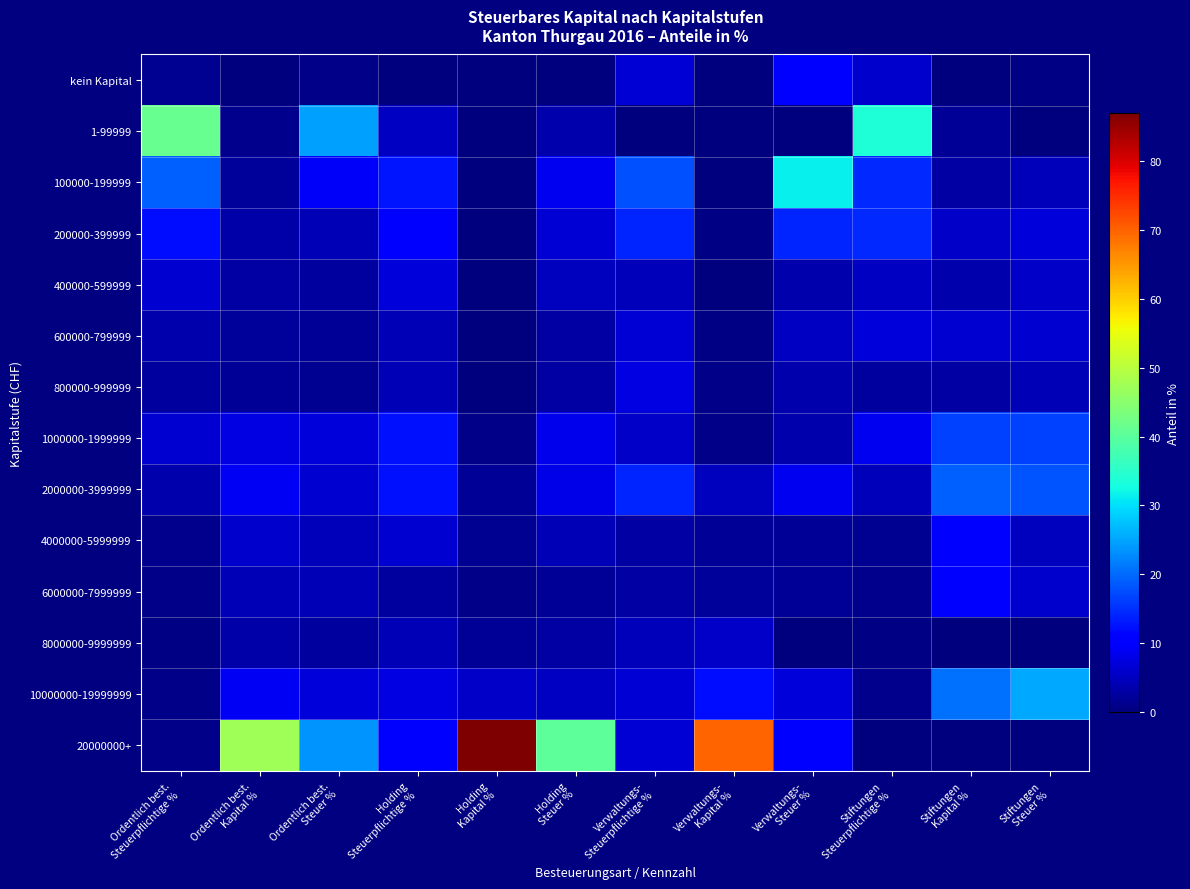

Reading right to left, what are all the values shown in this chart?

kein Kapital: Stiftungen
Steuer %=0.6	Stiftungen
Kapital %=0.0	Stiftungen
Steuerpflichtige %=5.8	Verwaltungs-
Steuer %=9.7	Verwaltungs-
Kapital %=0.0	Verwaltungs-
Steuerpflichtige %=6.6	Holding
Steuer %=0.0	Holding
Kapital %=0.0	Holding
Steuerpflichtige %=0.0	Ordentlich best.
Steuer %=0.7	Ordentlich best.
Kapital %=0.0	Ordentlich best.
Steuerpflichtige %=1.5
1-99999: Stiftungen
Steuer %=0.3	Stiftungen
Kapital %=1.8	Stiftungen
Steuerpflichtige %=33.8	Verwaltungs-
Steuer %=0.0	Verwaltungs-
Kapital %=0.0	Verwaltungs-
Steuerpflichtige %=0.0	Holding
Steuer %=3.7	Holding
Kapital %=0.0	Holding
Steuerpflichtige %=5.3	Ordentlich best.
Steuer %=24.6	Ordentlich best.
Kapital %=1.3	Ordentlich best.
Steuerpflichtige %=41.3
100000-199999: Stiftungen
Steuer %=4.6	Stiftungen
Kapital %=2.9	Stiftungen
Steuerpflichtige %=14.4	Verwaltungs-
Steuer %=31.5	Verwaltungs-
Kapital %=0.3	Verwaltungs-
Steuerpflichtige %=17.8	Holding
Steuer %=8.5	Holding
Kapital %=0.1	Holding
Steuerpflichtige %=12.8	Ordentlich best.
Steuer %=9.4	Ordentlich best.
Kapital %=2.2	Ordentlich best.
Steuerpflichtige %=19.2
200000-399999: Stiftungen
Steuer %=7.0	Stiftungen
Kapital %=5.5	Stiftungen
Steuerpflichtige %=14.4	Verwaltungs-
Steuer %=14.0	Verwaltungs-
Kapital %=0.6	Verwaltungs-
Steuerpflichtige %=14.0	Holding
Steuer %=6.6	Holding
Kapital %=0.1	Holding
Steuerpflichtige %=9.6	Ordentlich best.
Steuer %=4.2	Ordentlich best.
Kapital %=3.1	Ordentlich best.
Steuerpflichtige %=12.0
400000-599999: Stiftungen
Steuer %=5.7	Stiftungen
Kapital %=3.6	Stiftungen
Steuerpflichtige %=5.4	Verwaltungs-
Steuer %=3.5	Verwaltungs-
Kapital %=0.3	Verwaltungs-
Steuerpflichtige %=4.7	Holding
Steuer %=4.9	Holding
Kapital %=0.2	Holding
Steuerpflichtige %=7.1	Ordentlich best.
Steuer %=2.6	Ordentlich best.
Kapital %=2.8	Ordentlich best.
Steuerpflichtige %=6.4
600000-799999: Stiftungen
Steuer %=6.4	Stiftungen
Kapital %=6.4	Stiftungen
Steuerpflichtige %=6.8	Verwaltungs-
Steuer %=5.2	Verwaltungs-
Kapital %=0.6	Verwaltungs-
Steuerpflichtige %=6.5	Holding
Steuer %=2.9	Holding
Kapital %=0.1	Holding
Steuerpflichtige %=4.3	Ordentlich best.
Steuer %=1.9	Ordentlich best.
Kapital %=2.3	Ordentlich best.
Steuerpflichtige %=3.7
800000-999999: Stiftungen
Steuer %=4.1	Stiftungen
Kapital %=3.0	Stiftungen
Steuerpflichtige %=2.5	Verwaltungs-
Steuer %=3.5	Verwaltungs-
Kapital %=0.9	Verwaltungs-
Steuerpflichtige %=7.5	Holding
Steuer %=2.8	Holding
Kapital %=0.2	Holding
Steuerpflichtige %=4.3	Ordentlich best.
Steuer %=1.6	Ordentlich best.
Kapital %=1.9	Ordentlich best.
Steuerpflichtige %=2.4
1000000-1999999: Stiftungen
Steuer %=16.6	Stiftungen
Kapital %=16.5	Stiftungen
Steuerpflichtige %=8.6	Verwaltungs-
Steuer %=3.5	Verwaltungs-
Kapital %=1.0	Verwaltungs-
Steuerpflichtige %=5.6	Holding
Steuer %=8.3	Holding
Kapital %=0.9	Holding
Steuerpflichtige %=12.4	Ordentlich best.
Steuer %=6.8	Ordentlich best.
Kapital %=7.8	Ordentlich best.
Steuerpflichtige %=6.2
2000000-3999999: Stiftungen
Steuer %=18.3	Stiftungen
Kapital %=19.1	Stiftungen
Steuerpflichtige %=4.7	Verwaltungs-
Steuer %=8.8	Verwaltungs-
Kapital %=4.9	Verwaltungs-
Steuerpflichtige %=14.0	Holding
Steuer %=7.9	Holding
Kapital %=1.7	Holding
Steuerpflichtige %=12.4	Ordentlich best.
Steuer %=6.2	Ordentlich best.
Kapital %=8.9	Ordentlich best.
Steuerpflichtige %=3.5
4000000-5999999: Stiftungen
Steuer %=4.9	Stiftungen
Kapital %=9.9	Stiftungen
Steuerpflichtige %=1.4	Verwaltungs-
Steuer %=1.7	Verwaltungs-
Kapital %=1.9	Verwaltungs-
Steuerpflichtige %=2.8	Holding
Steuer %=4.3	Holding
Kapital %=1.5	Holding
Steuerpflichtige %=6.4	Ordentlich best.
Steuer %=4.6	Ordentlich best.
Kapital %=5.9	Ordentlich best.
Steuerpflichtige %=1.3
6000000-7999999: Stiftungen
Steuer %=6.1	Stiftungen
Kapital %=10.8	Stiftungen
Steuerpflichtige %=1.1	Verwaltungs-
Steuer %=1.7	Verwaltungs-
Kapital %=2.3	Verwaltungs-
Steuerpflichtige %=2.8	Holding
Steuer %=1.8	Holding
Kapital %=0.8	Holding
Steuerpflichtige %=2.5	Ordentlich best.
Steuer %=4.2	Ordentlich best.
Kapital %=4.2	Ordentlich best.
Steuerpflichtige %=0.7
8000000-9999999: Stiftungen
Steuer %=0.0	Stiftungen
Kapital %=0.0	Stiftungen
Steuerpflichtige %=0.4	Verwaltungs-
Steuer %=0.0	Verwaltungs-
Kapital %=5.5	Verwaltungs-
Steuerpflichtige %=4.7	Holding
Steuer %=2.8	Holding
Kapital %=1.9	Holding
Steuerpflichtige %=4.3	Ordentlich best.
Steuer %=2.6	Ordentlich best.
Kapital %=3.3	Ordentlich best.
Steuerpflichtige %=0.4
10000000-19999999: Stiftungen
Steuer %=25.4	Stiftungen
Kapital %=20.5	Stiftungen
Steuerpflichtige %=1.1	Verwaltungs-
Steuer %=7.0	Verwaltungs-
Kapital %=11.9	Verwaltungs-
Steuerpflichtige %=6.5	Holding
Steuer %=5.2	Holding
Kapital %=5.5	Holding
Steuerpflichtige %=7.8	Ordentlich best.
Steuer %=7.1	Ordentlich best.
Kapital %=8.9	Ordentlich best.
Steuerpflichtige %=0.7
20000000+: Stiftungen
Steuer %=0.0	Stiftungen
Kapital %=0.0	Stiftungen
Steuerpflichtige %=0.0	Verwaltungs-
Steuer %=9.9	Verwaltungs-
Kapital %=69.8	Verwaltungs-
Steuerpflichtige %=6.5	Holding
Steuer %=40.3	Holding
Kapital %=87.0	Holding
Steuerpflichtige %=10.8	Ordentlich best.
Steuer %=23.5	Ordentlich best.
Kapital %=47.4	Ordentlich best.
Steuerpflichtige %=0.7